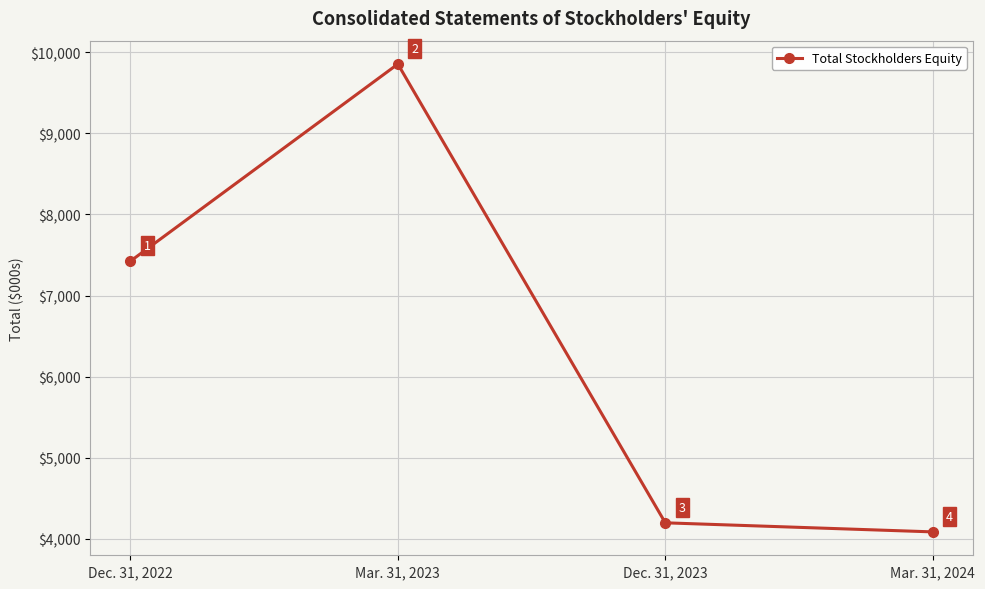

Where is the data nearest to the value 6969?

Dec. 31, 2022